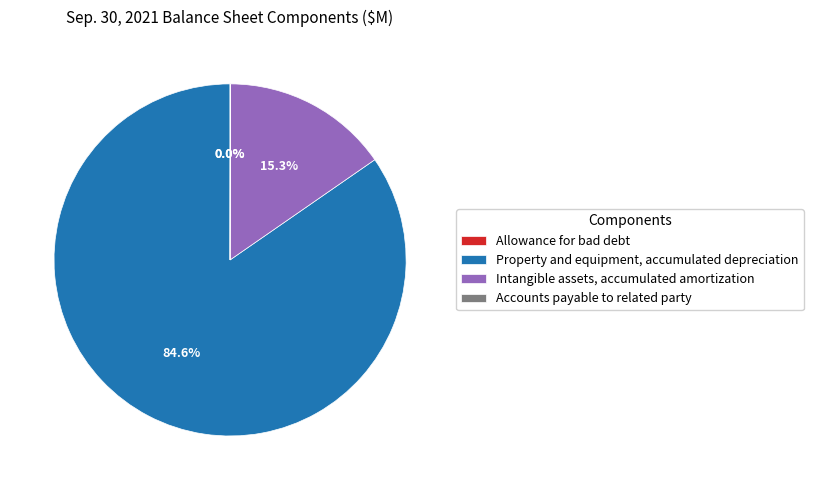

Which slice is the largest?

Property and equipment, accumulated depreciation